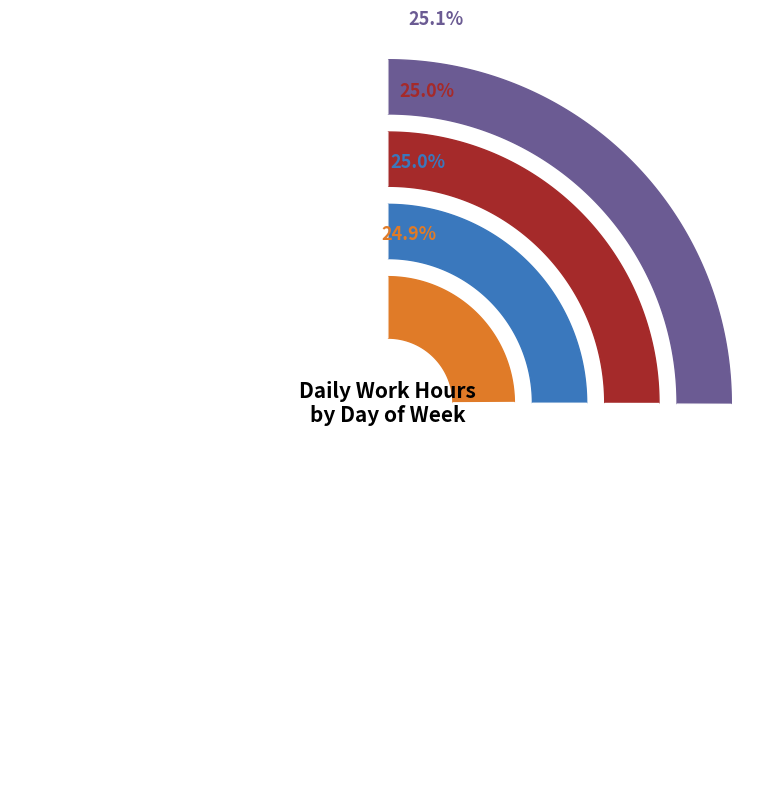

The Mon slice represents 1% of the pie. True or false?

False